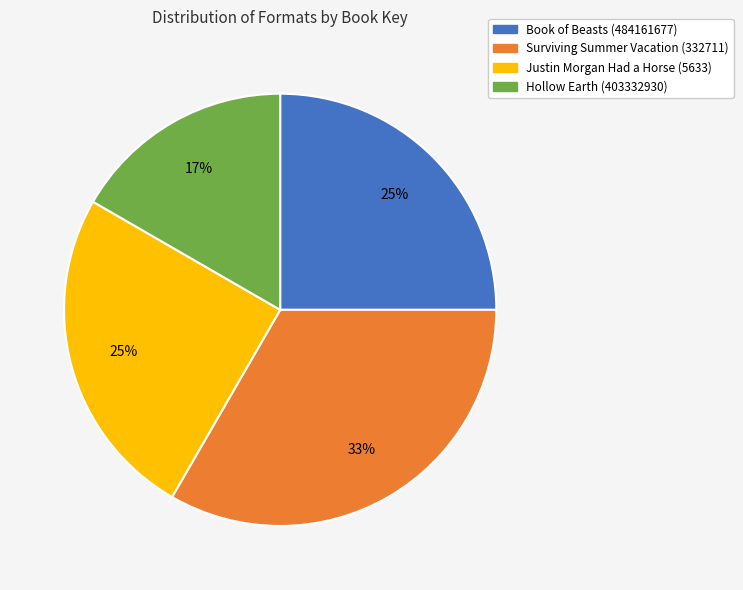

The Justin Morgan Had a Horse (5633) slice represents 19% of the pie. True or false?

False